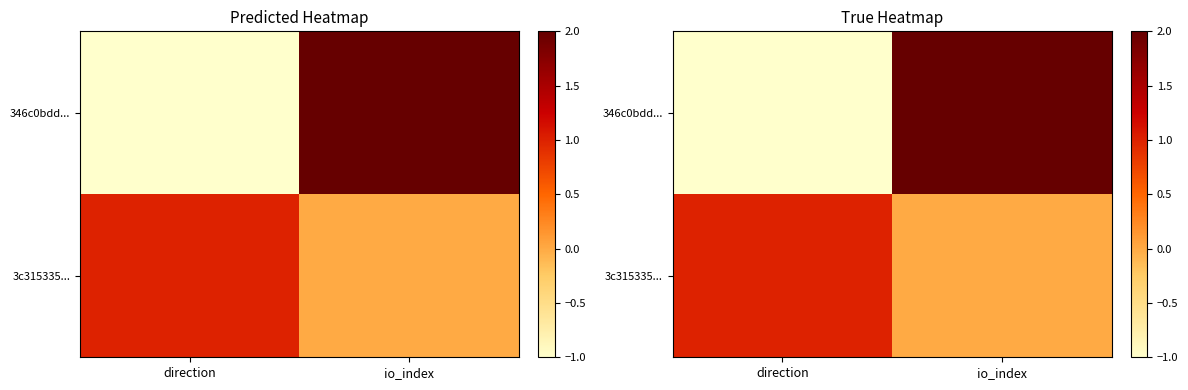

The 3c315335... series shows 2 at direction. True or false?

False